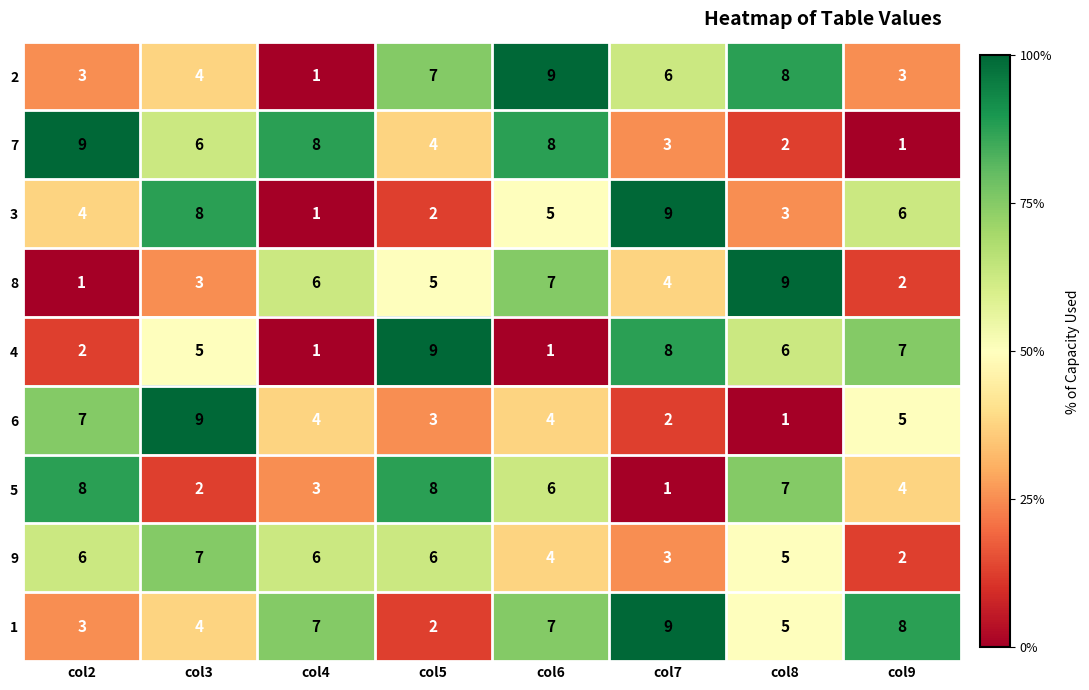

Where is 6 nearest to the value 5?

col9